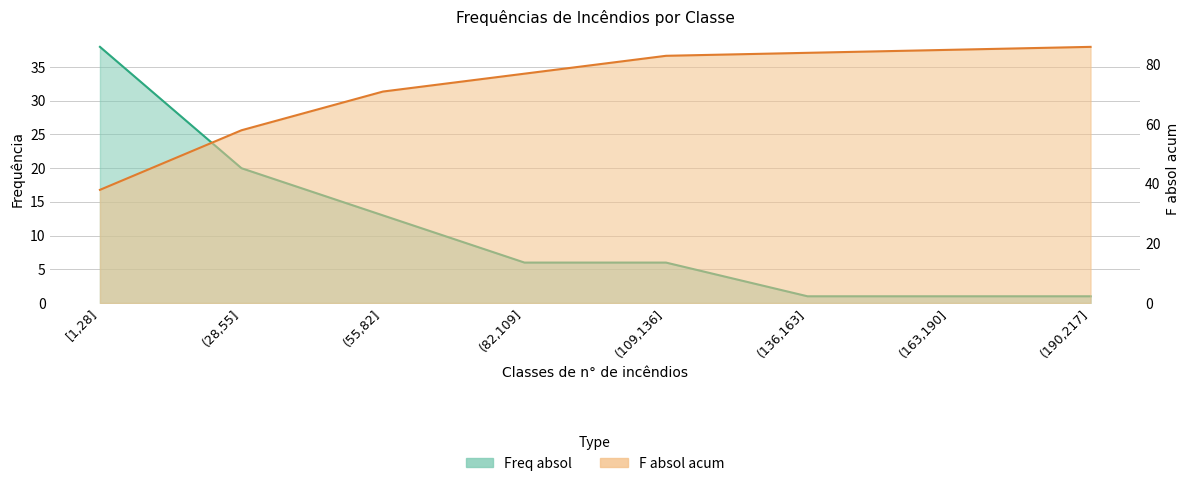

At which label is Freq absol closest to 19?

(28,55]